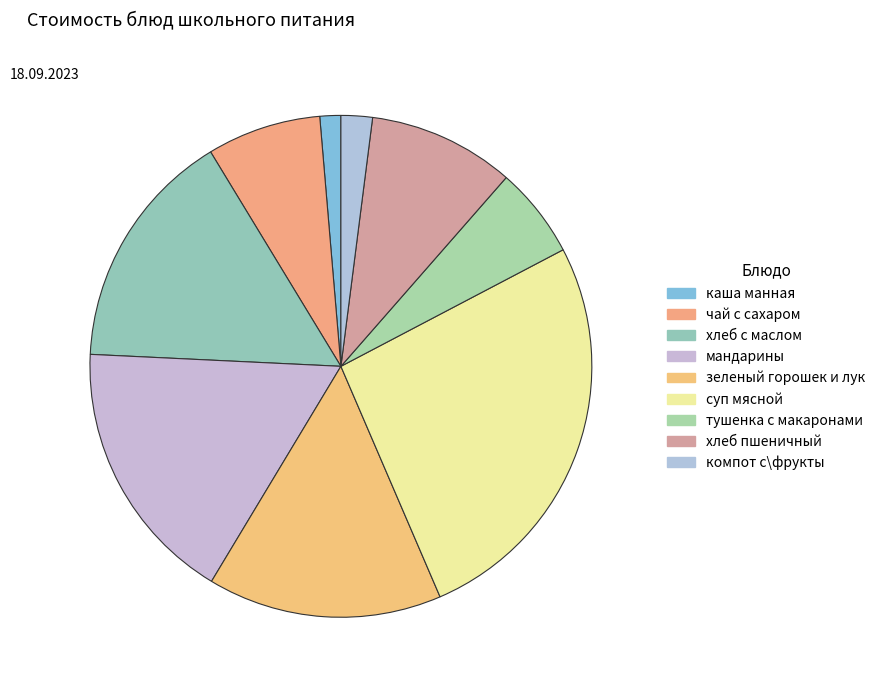

Is it true that тушенка с макаронами is 6% of the pie?

True